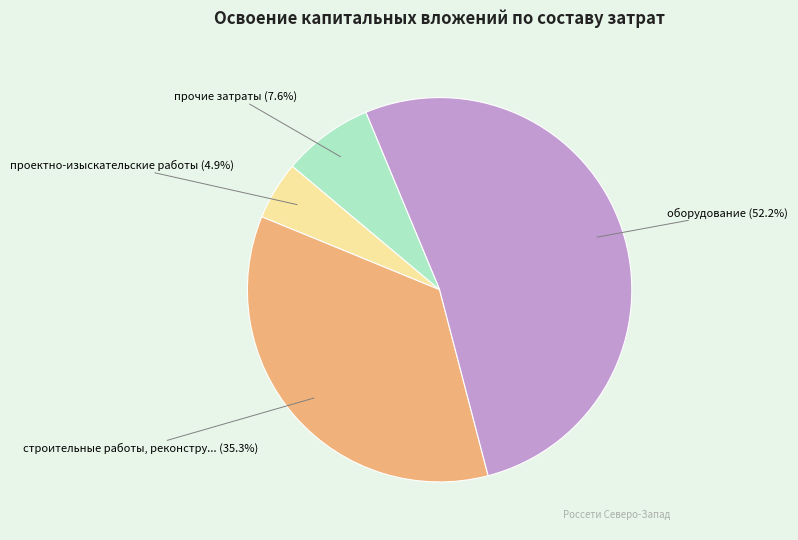

To the nearest percent, what is the difference between the largest and smallest slice percentages?

47%